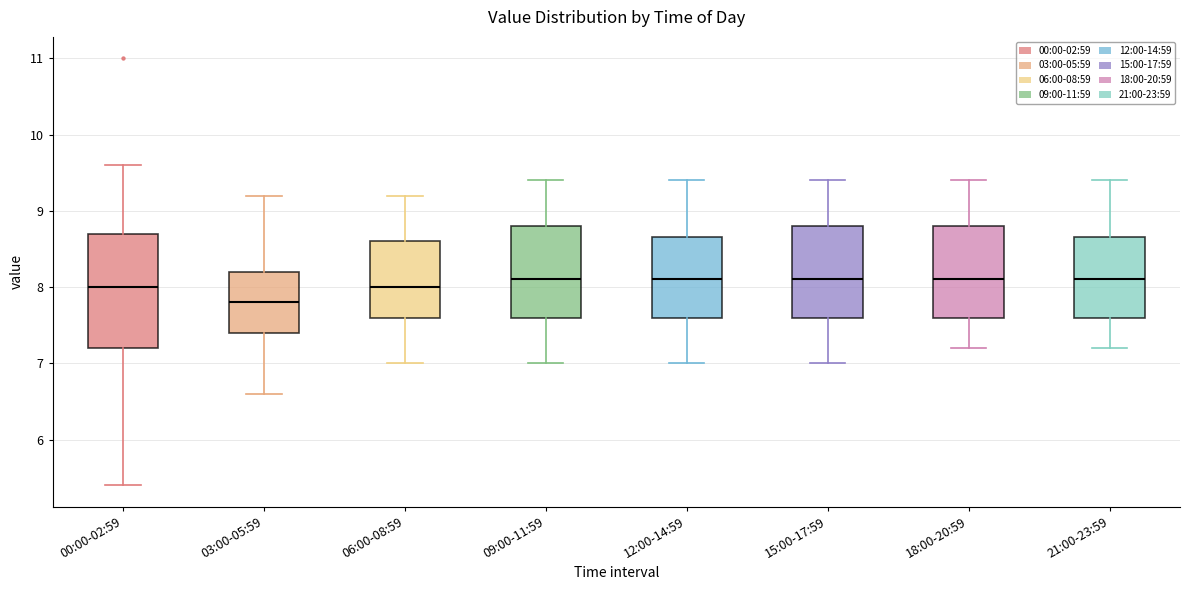

Reading left to right, transcribe this box plot: for each box, give where its median line is, the range the box spans, and where its two whiskers end, as read against the y-axis. The values are not printed on the chart, so give them approximately, as read against the axis.

00:00-02:59: median 8.0, box 7.2 to 8.7, whiskers 5.4 to 9.6
03:00-05:59: median 7.8, box 7.4 to 8.2, whiskers 6.6 to 9.2
06:00-08:59: median 8.0, box 7.6 to 8.6, whiskers 7.0 to 9.2
09:00-11:59: median 8.1, box 7.6 to 8.8, whiskers 7.0 to 9.4
12:00-14:59: median 8.1, box 7.6 to 8.7, whiskers 7.0 to 9.4
15:00-17:59: median 8.1, box 7.6 to 8.8, whiskers 7.0 to 9.4
18:00-20:59: median 8.1, box 7.6 to 8.8, whiskers 7.2 to 9.4
21:00-23:59: median 8.1, box 7.6 to 8.7, whiskers 7.2 to 9.4